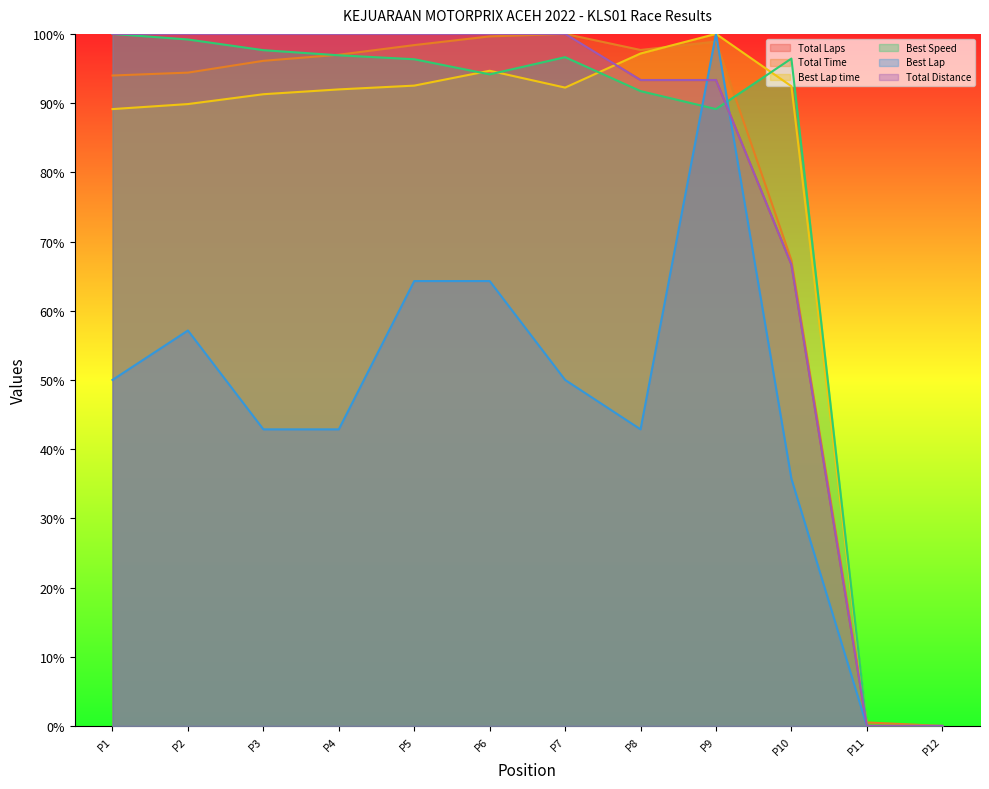

Reading right to left, extract all data points from this chart.

Total Laps: 0.0	0.0	66.7	93.3	93.3	100.0	100.0	100.0	100.0	100.0	100.0	100.0
Total Time: 0.0	0.5	67.3	98.9	97.7	100.0	99.6	98.4	97.0	96.1	94.4	94.0
Best Lap time: 0.0	0.0	92.4	100.0	97.2	92.2	94.7	92.5	92.0	91.3	89.9	89.1
Best Speed: 0.0	0.0	96.4	89.1	91.7	96.6	94.1	96.3	96.9	97.6	99.2	100.0
Best Lap: 0.0	0.0	35.7	100.0	42.9	50.0	64.3	64.3	42.9	42.9	57.1	50.0
Total Distance: 0.0	0.0	66.7	93.3	93.3	100.0	100.0	100.0	100.0	100.0	100.0	100.0